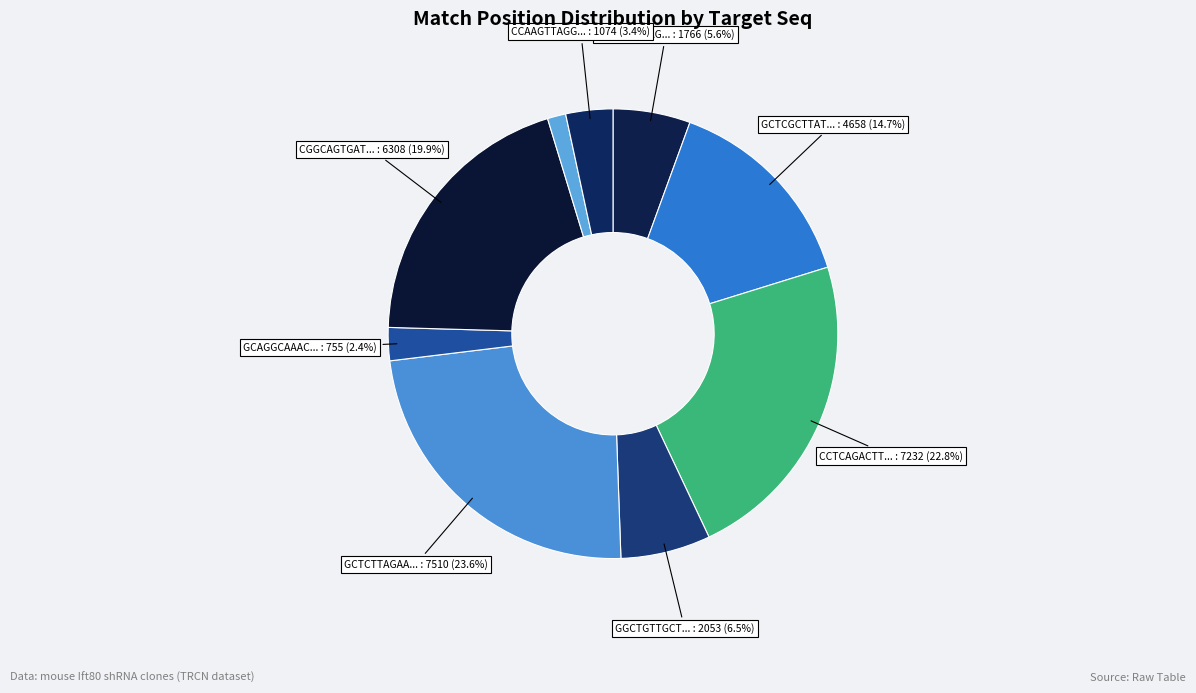

How many slices are in this pie chart?

9